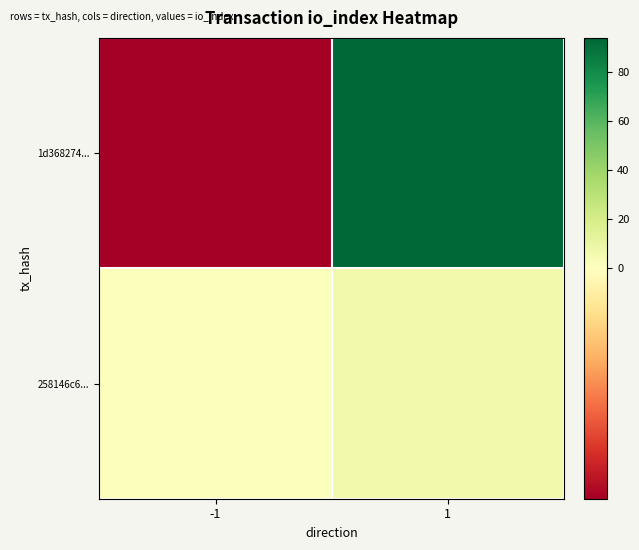

How many series are shown in this chart?

2